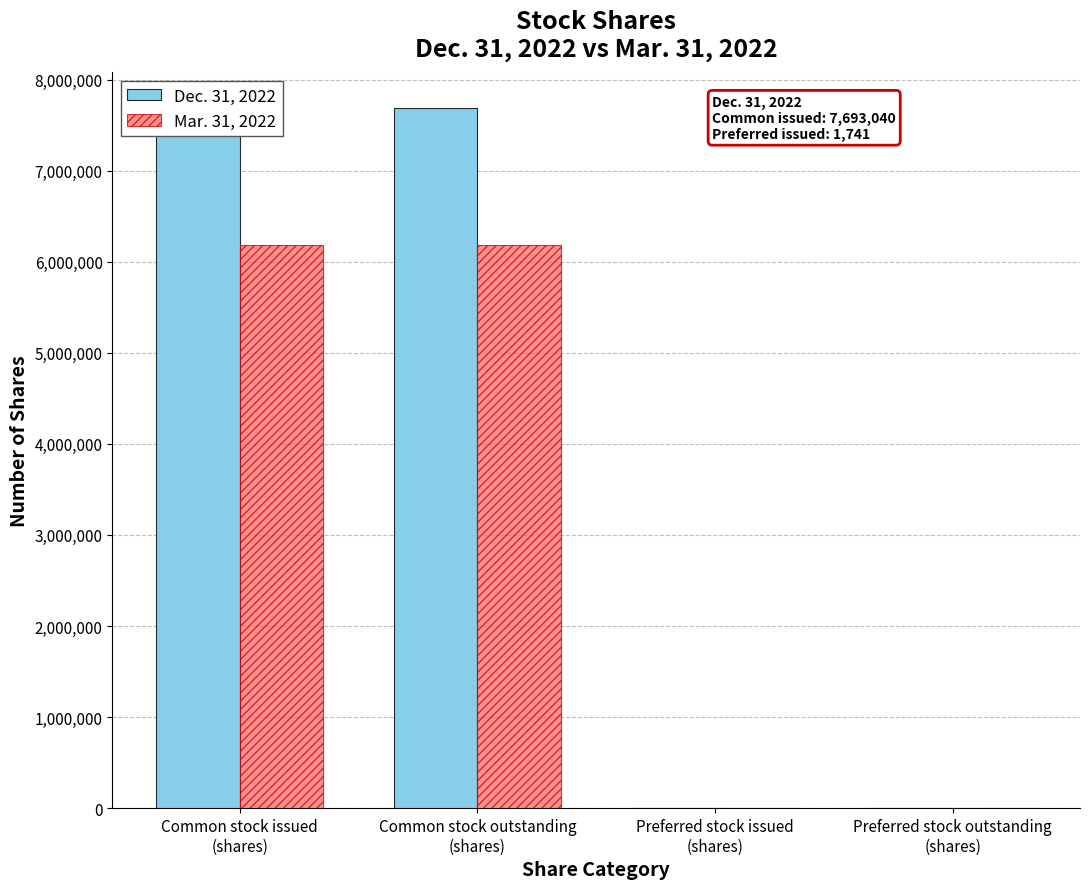

Which category has the lowest value across all series?

Preferred stock issued
(shares)